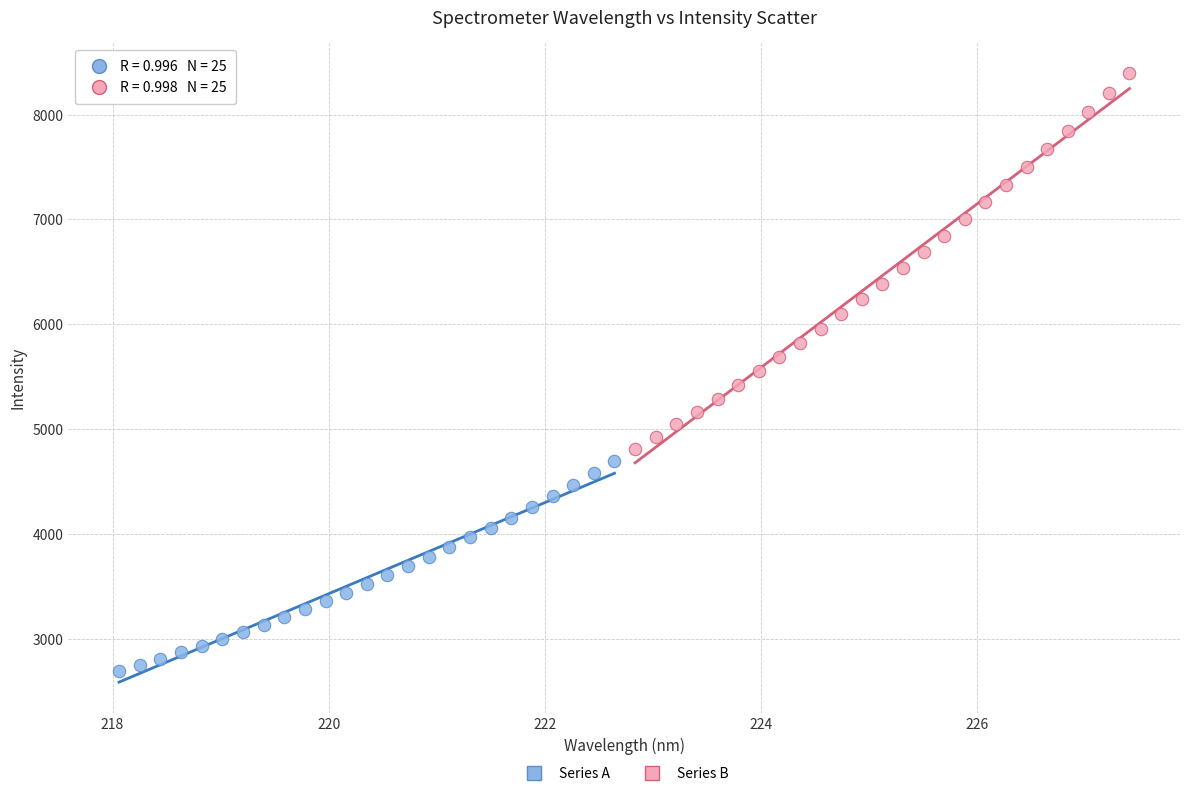

Which series reaches the maximum Y coordinate?

Series B